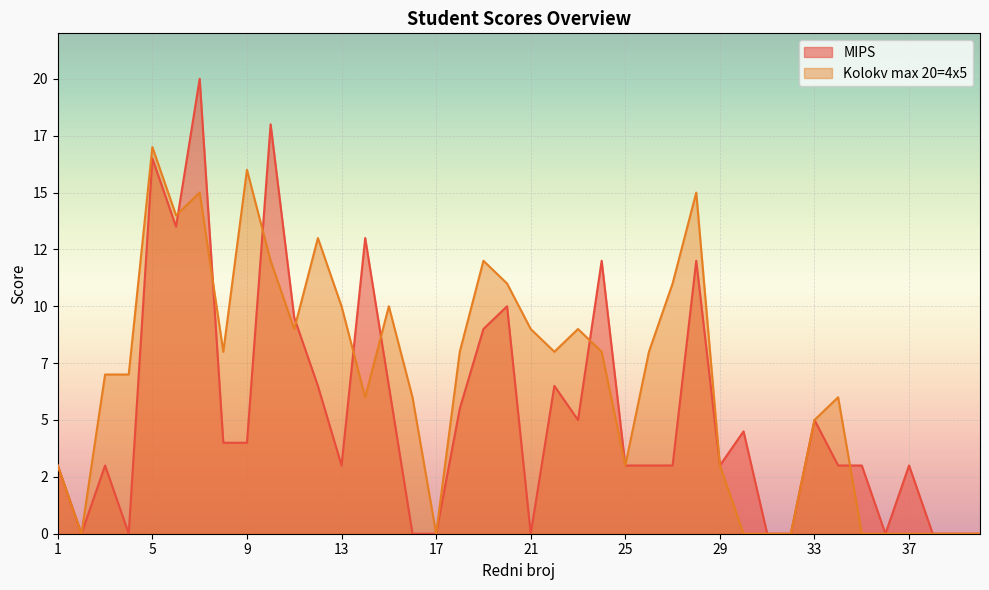

What is the difference between the maximum and minimum values in the MIPS series?

20.0